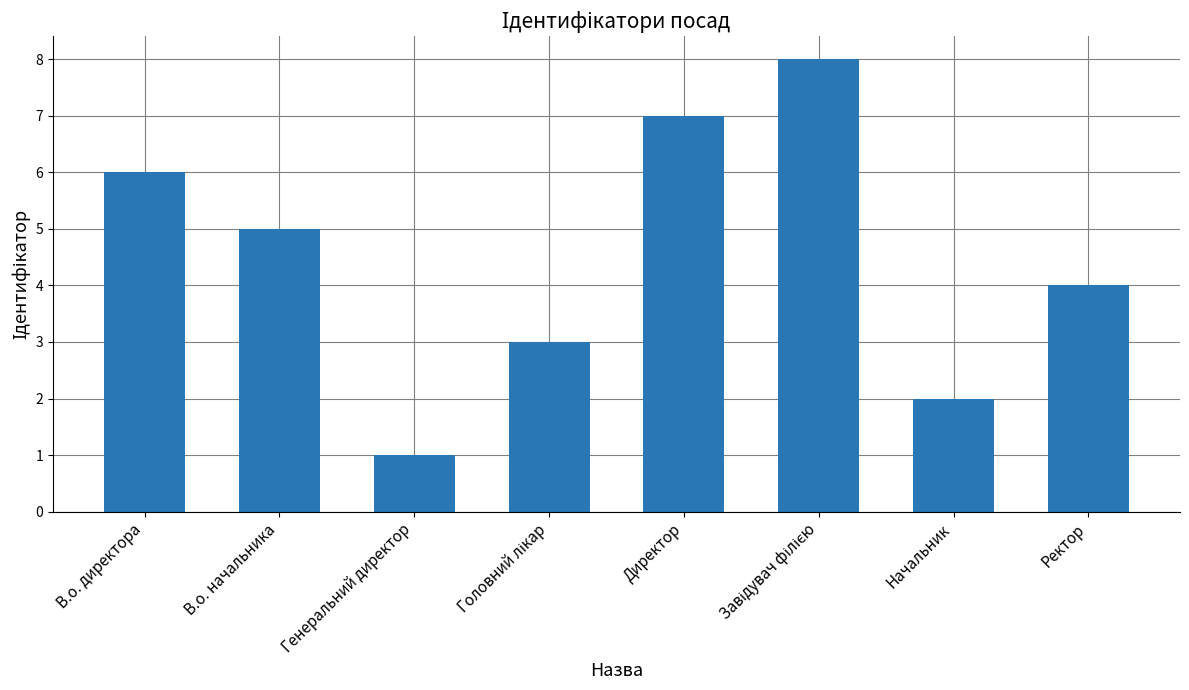

What is the sum of the values at В.о. начальника and В.о. директора?

11